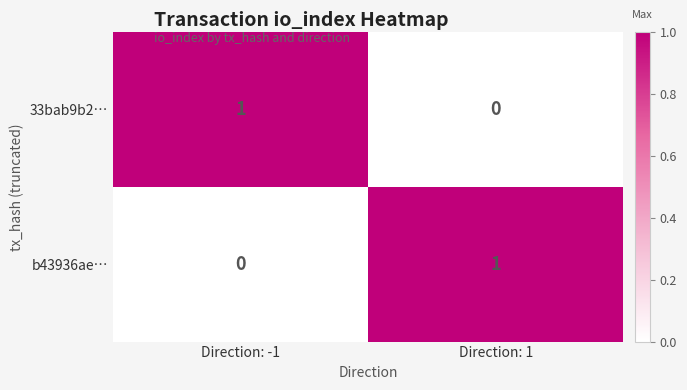

List the labels in order of 33bab9b2… value, smallest first.

Direction: 1, Direction: -1